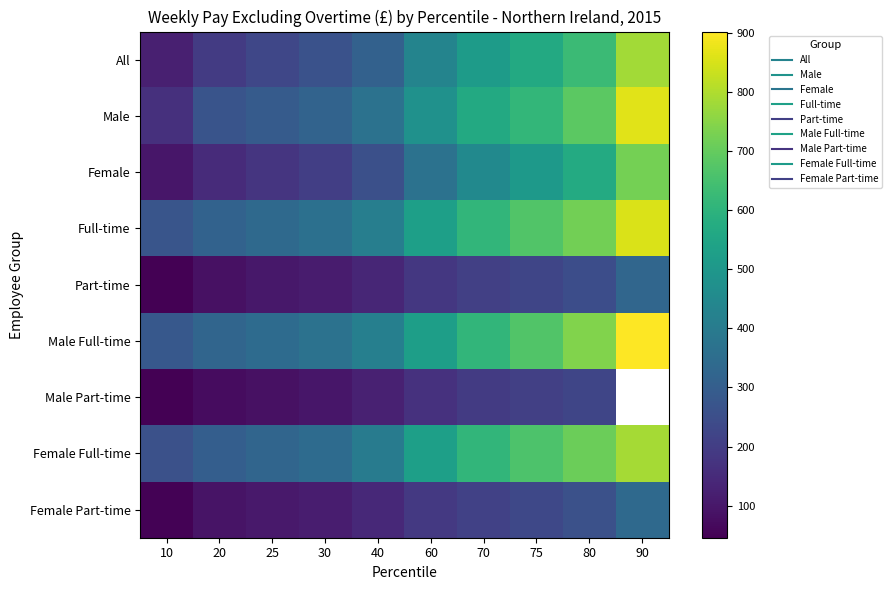

How many categories are shown in the chart?

10